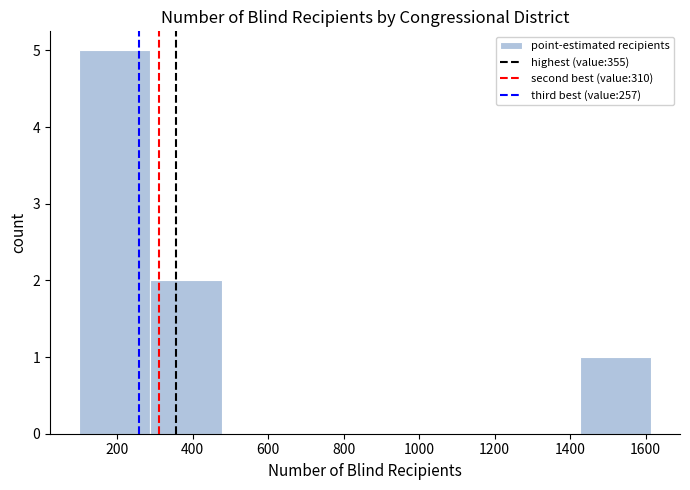

Reading left to right, transcribe this chart: for each bar, give the range it covers on the x-axis and its height. Neither the bar edges nor the heights are printed on the chart, so give them approximately, as read against the axes.

100 to 280: 5
280 to 480: 2
480 to 660: 0
660 to 860: 0
860 to 1040: 0
1040 to 1240: 0
1240 to 1420: 0
1420 to 1620: 1